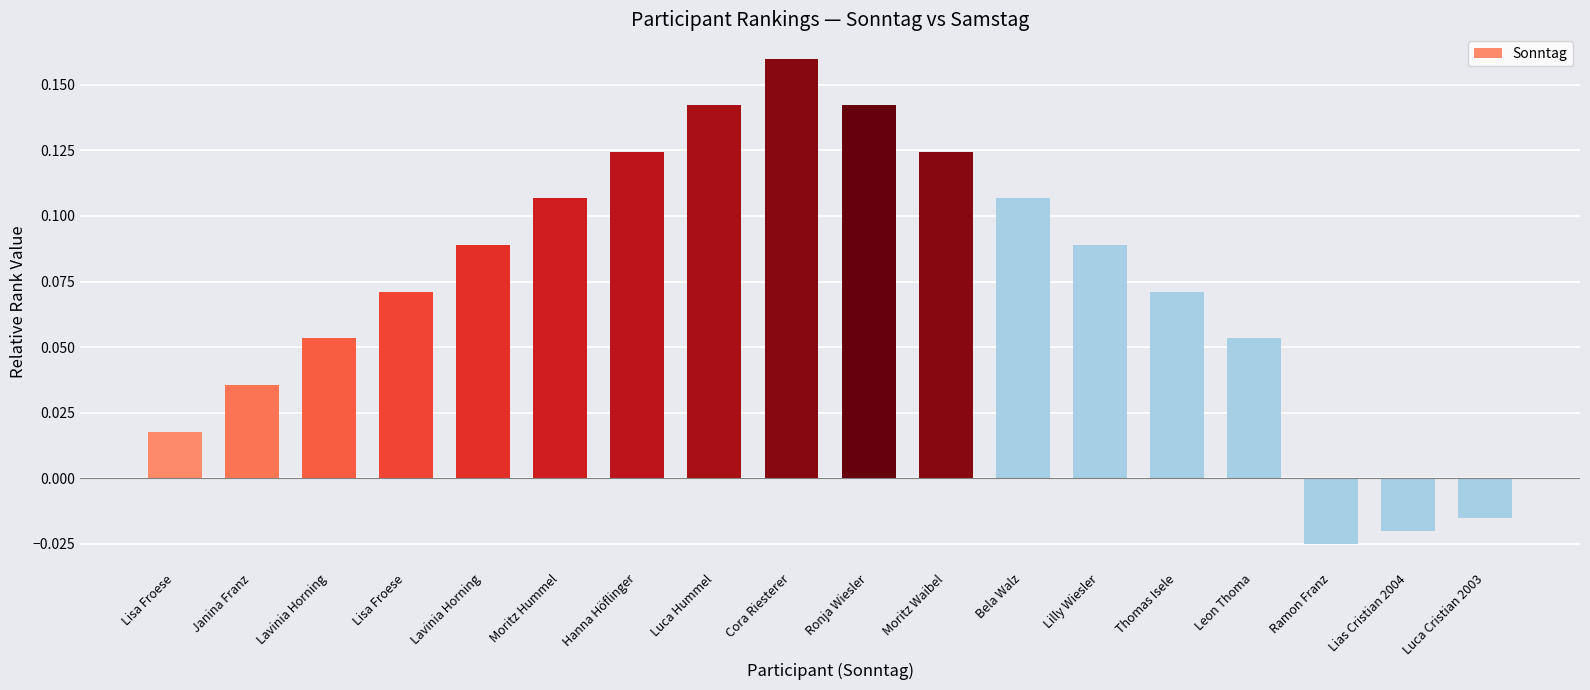

At which label is the value closest to 0?

Luca Cristian 2003